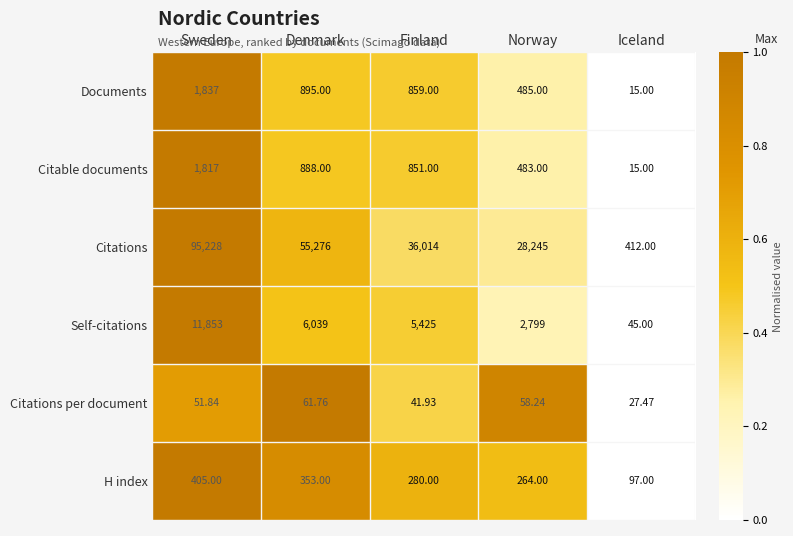

What is the difference between the highest and lowest values at Norway?

28186.8